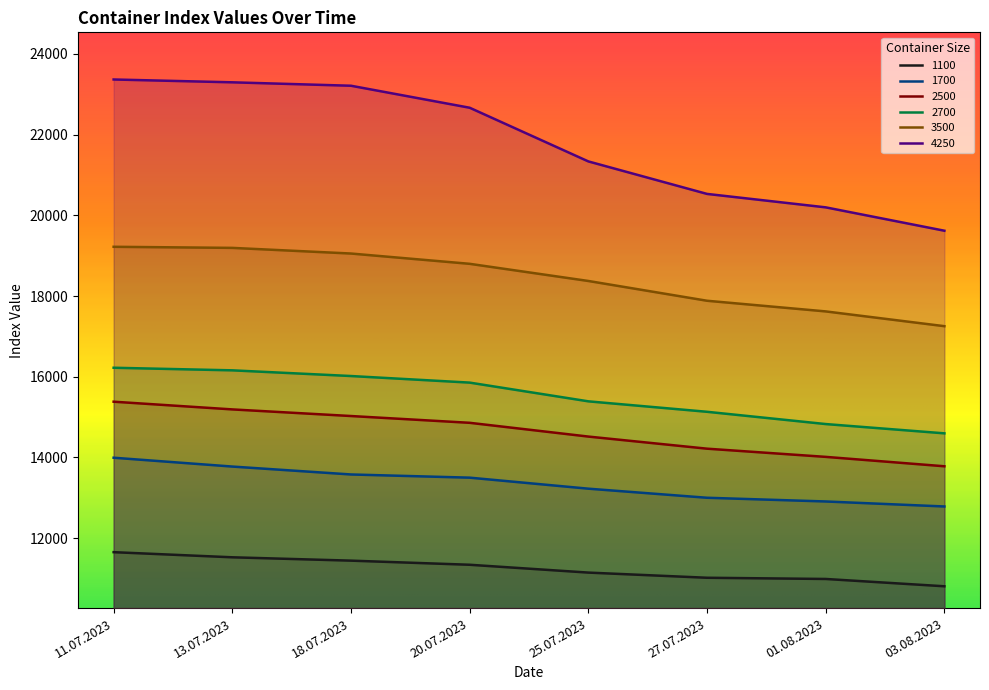

True or false: 3500 and 1700 cross at least once.

False